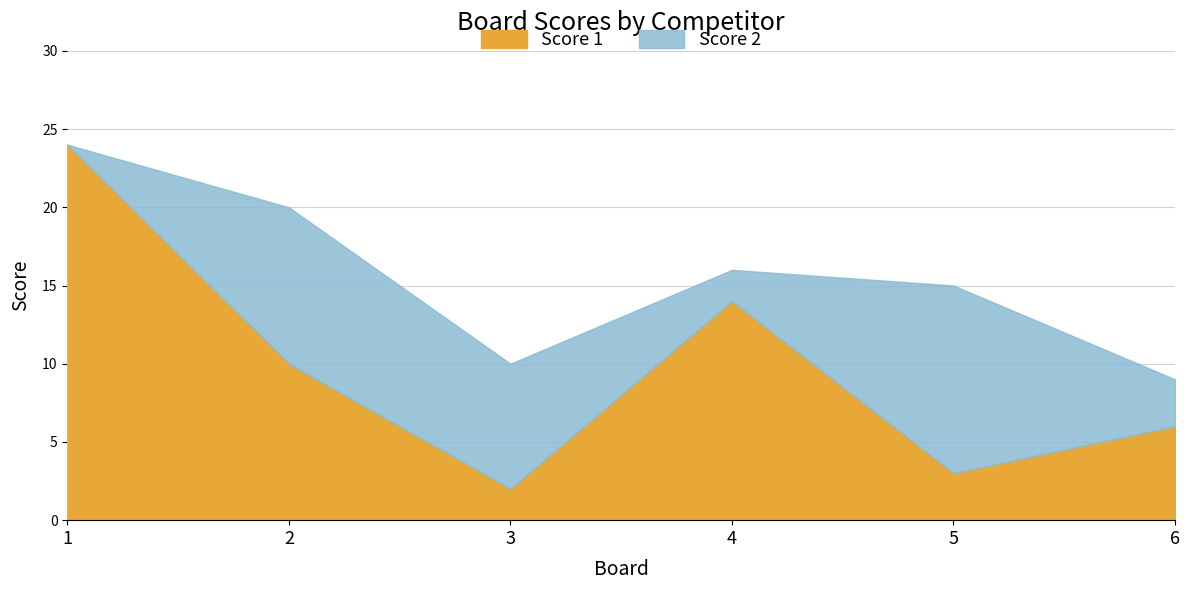

What is the difference between the second highest and second lowest values in the Score 2 series?

8